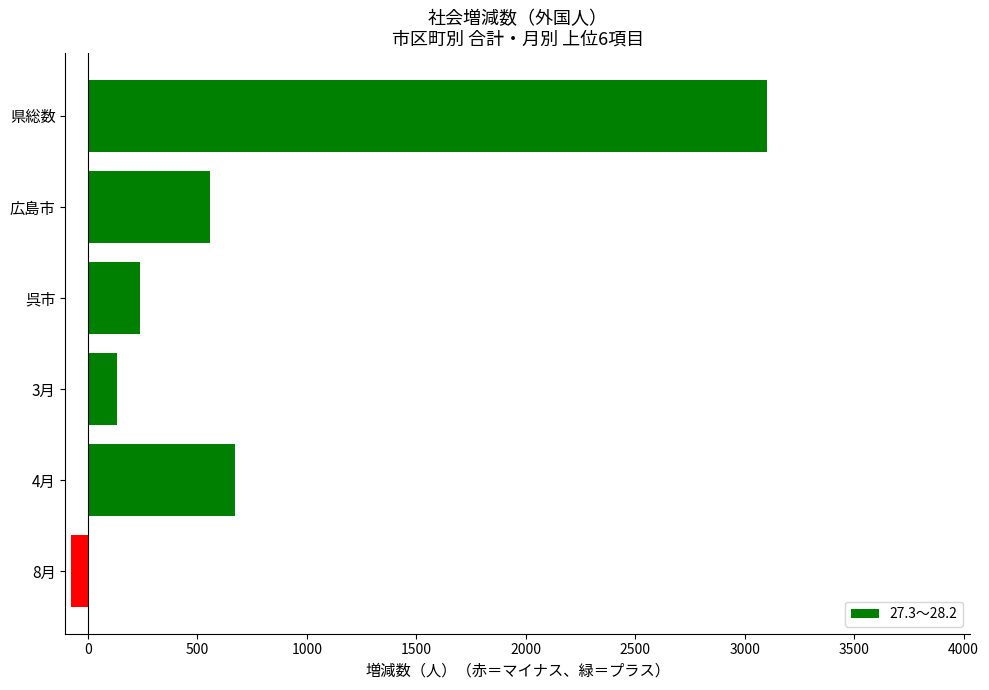

Reading top to bottom, extract all data points from this chart.

3100	557	236	131	673	-79